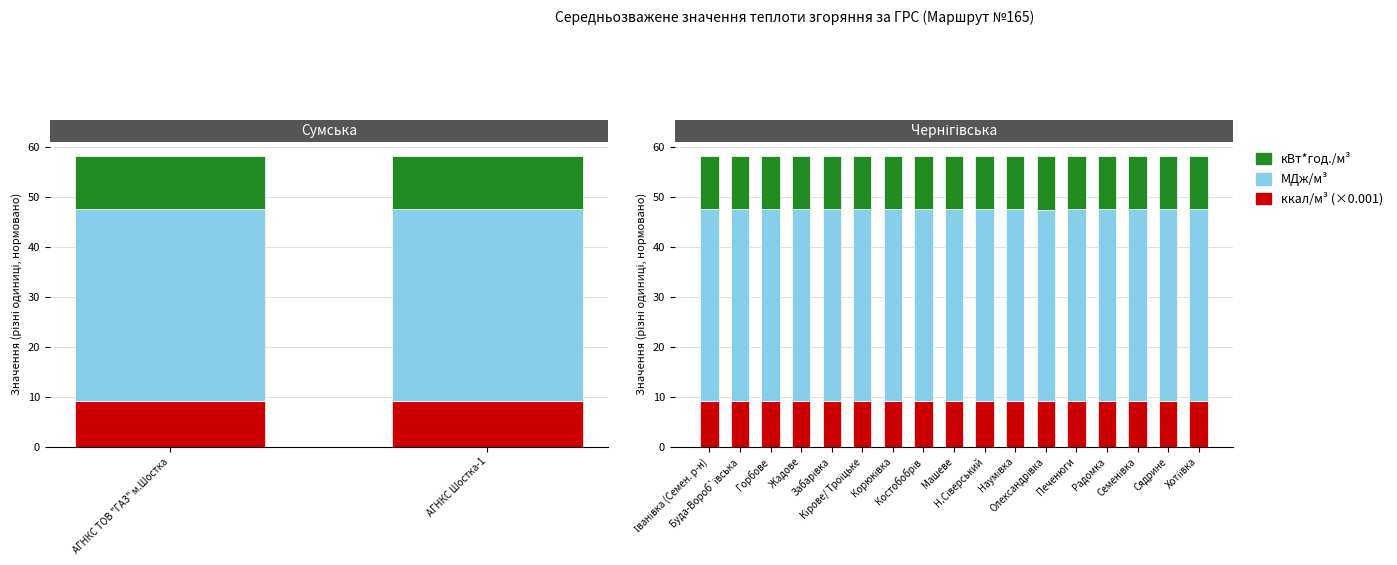

The ккал/м³ (×0.001) series shows 13.5 at Хотіївка. True or false?

False